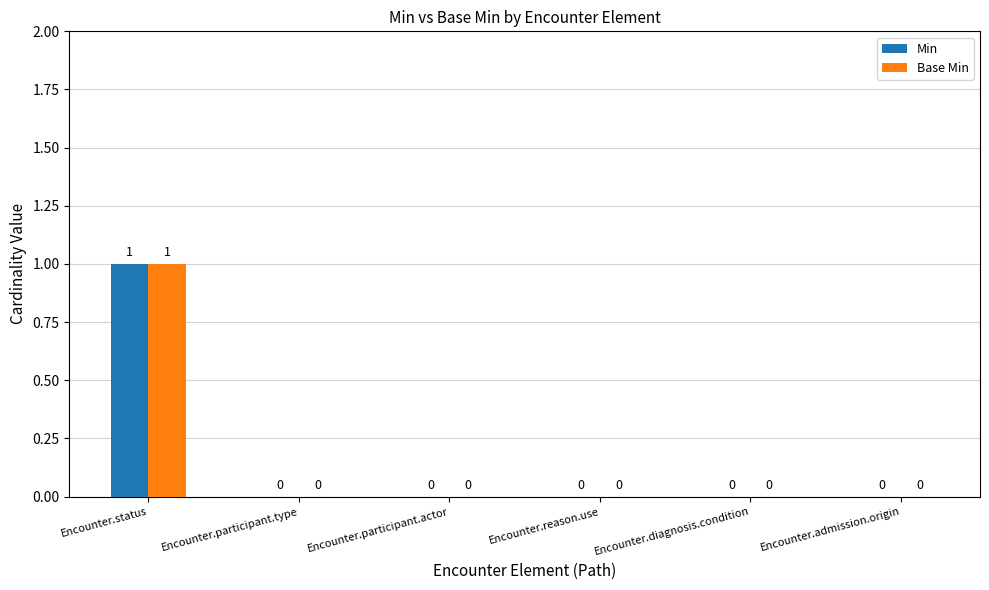

How many series are shown in this chart?

2